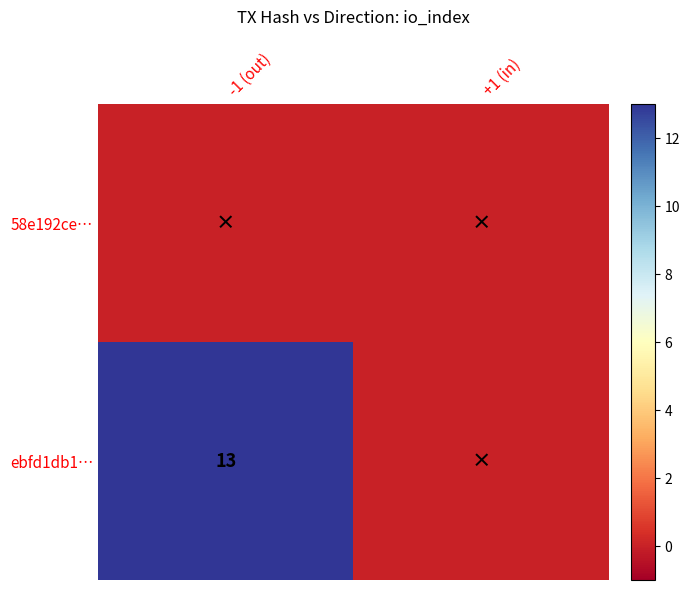

At how many categories does at least one series exceed 3?

1